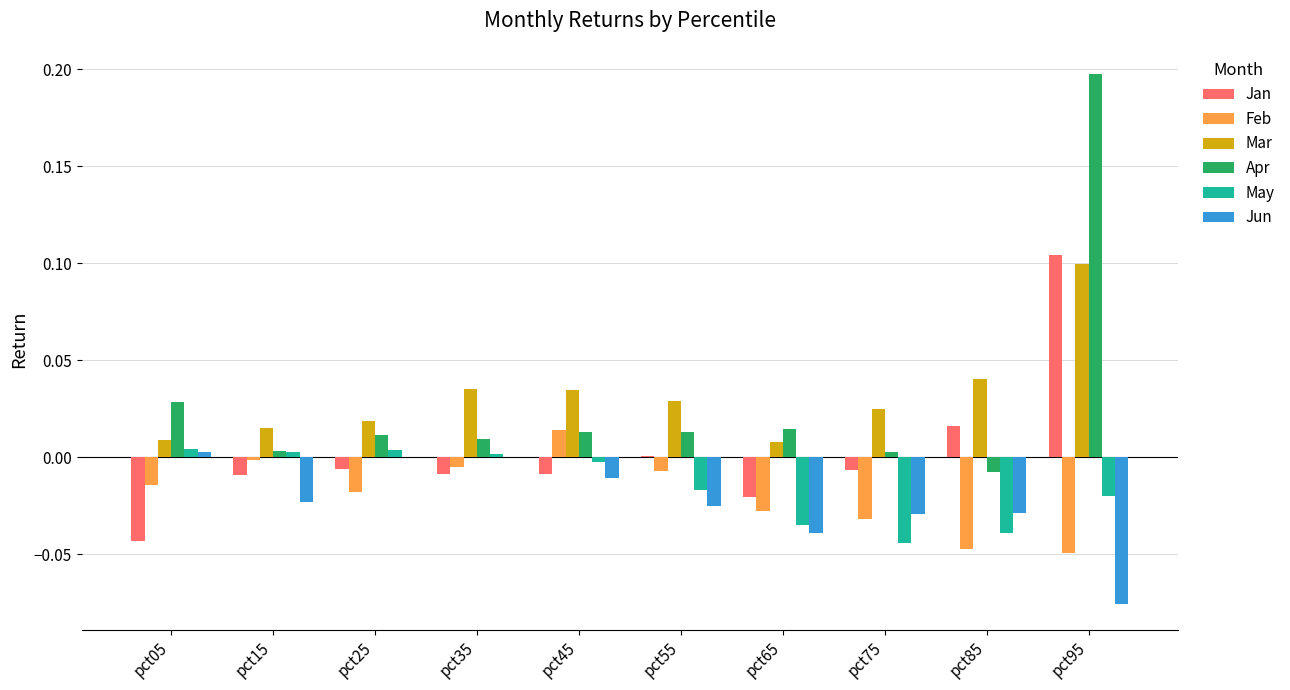

Between pct35 and pct95, which series saw the biggest shift?

Apr